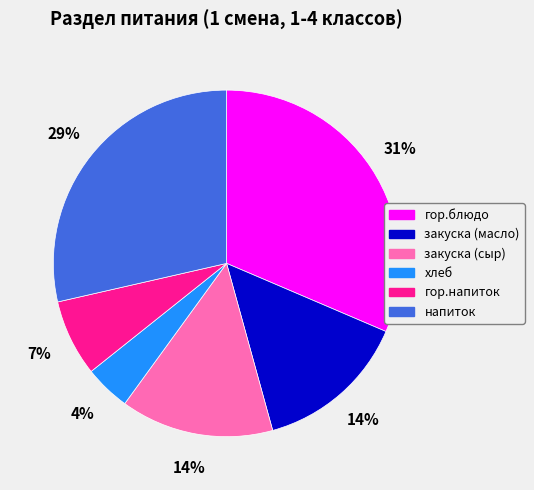

To the nearest percent, what is the average slice percentage?

17%